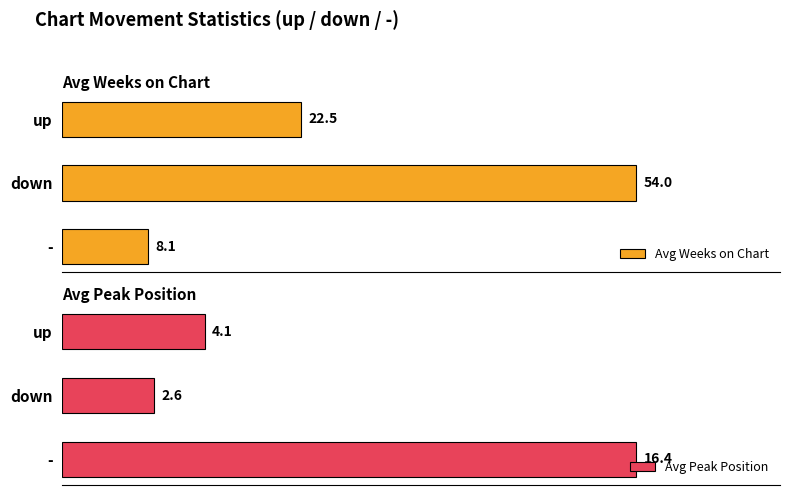

Which series has the largest total across all categories?

Avg Weeks on Chart